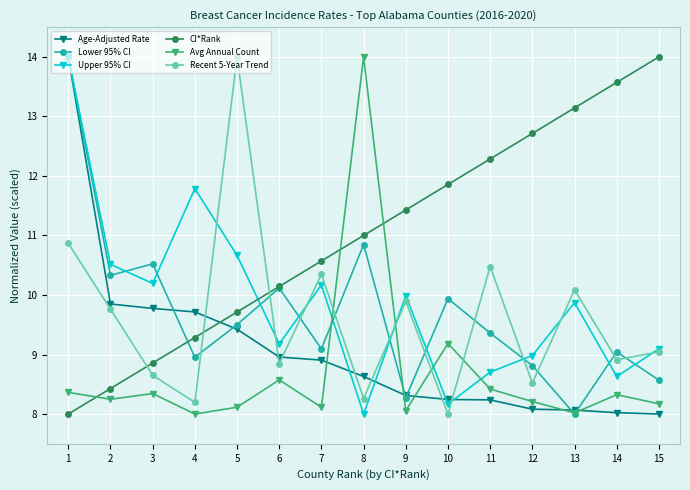

Rank the categories by CI*Rank value from highest to lowest.

15, 14, 13, 12, 11, 10, 9, 8, 7, 6, 5, 4, 3, 2, 1